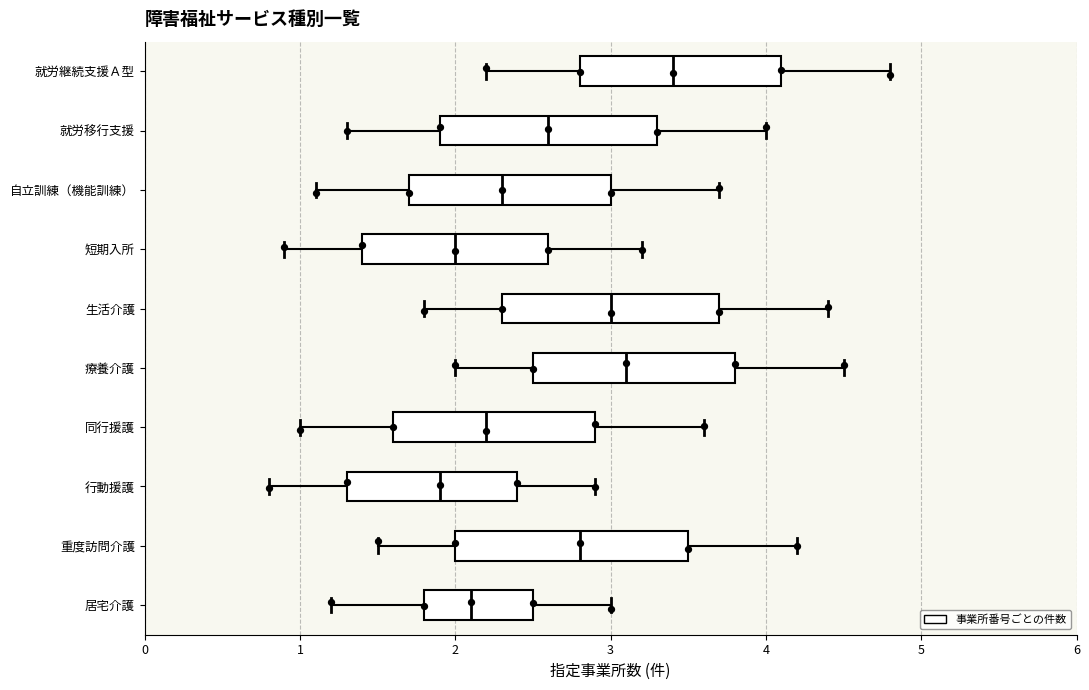

Reading bottom to top, read every box against the x-axis: the position of its median line, the range the box covers, and the ends of its whiskers. The values are not printed on the chart, so give them approximately, as read against the axis.

居宅介護: median 2.1, box 1.8 to 2.5, whiskers 1.2 to 3.0
重度訪問介護: median 2.8, box 2.0 to 3.5, whiskers 1.5 to 4.2
行動援護: median 1.9, box 1.3 to 2.4, whiskers 0.8 to 2.9
同行援護: median 2.2, box 1.6 to 2.9, whiskers 1.0 to 3.6
療養介護: median 3.1, box 2.5 to 3.8, whiskers 2.0 to 4.5
生活介護: median 3.0, box 2.3 to 3.7, whiskers 1.8 to 4.4
短期入所: median 2.0, box 1.4 to 2.6, whiskers 0.9 to 3.2
自立訓練（機能訓練）: median 2.3, box 1.7 to 3.0, whiskers 1.1 to 3.7
就労移行支援: median 2.6, box 1.9 to 3.3, whiskers 1.3 to 4.0
就労継続支援Ａ型: median 3.4, box 2.8 to 4.1, whiskers 2.2 to 4.8